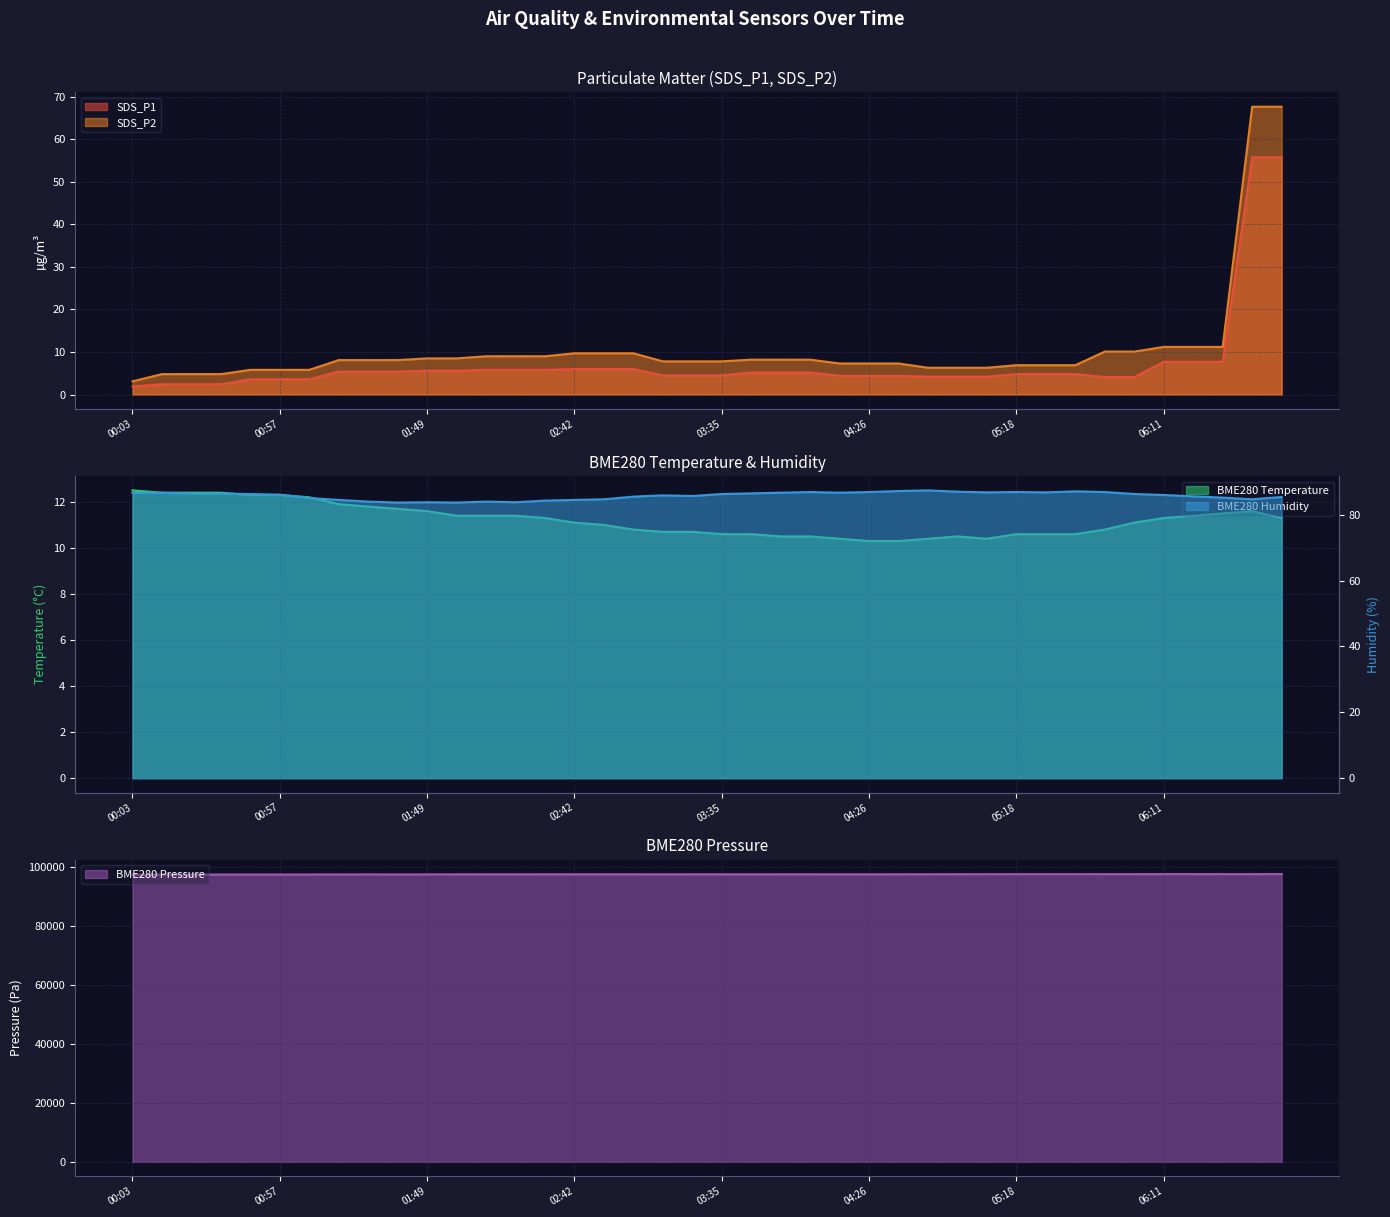

How many lines are shown in the chart?

5